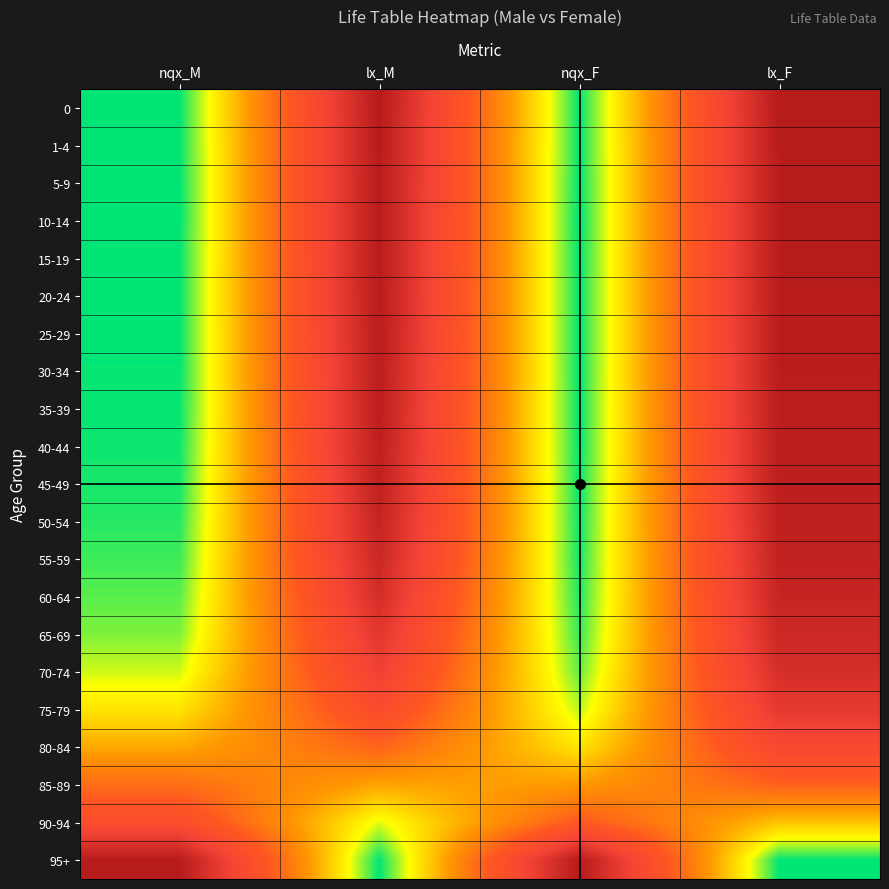

Which label corresponds to the smallest value in the chart?

nqx_M